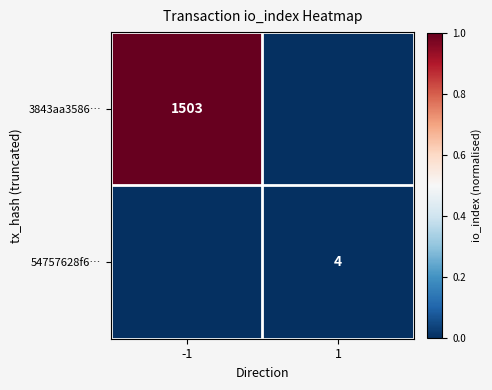

At which category is the sum across all series the highest?

-1